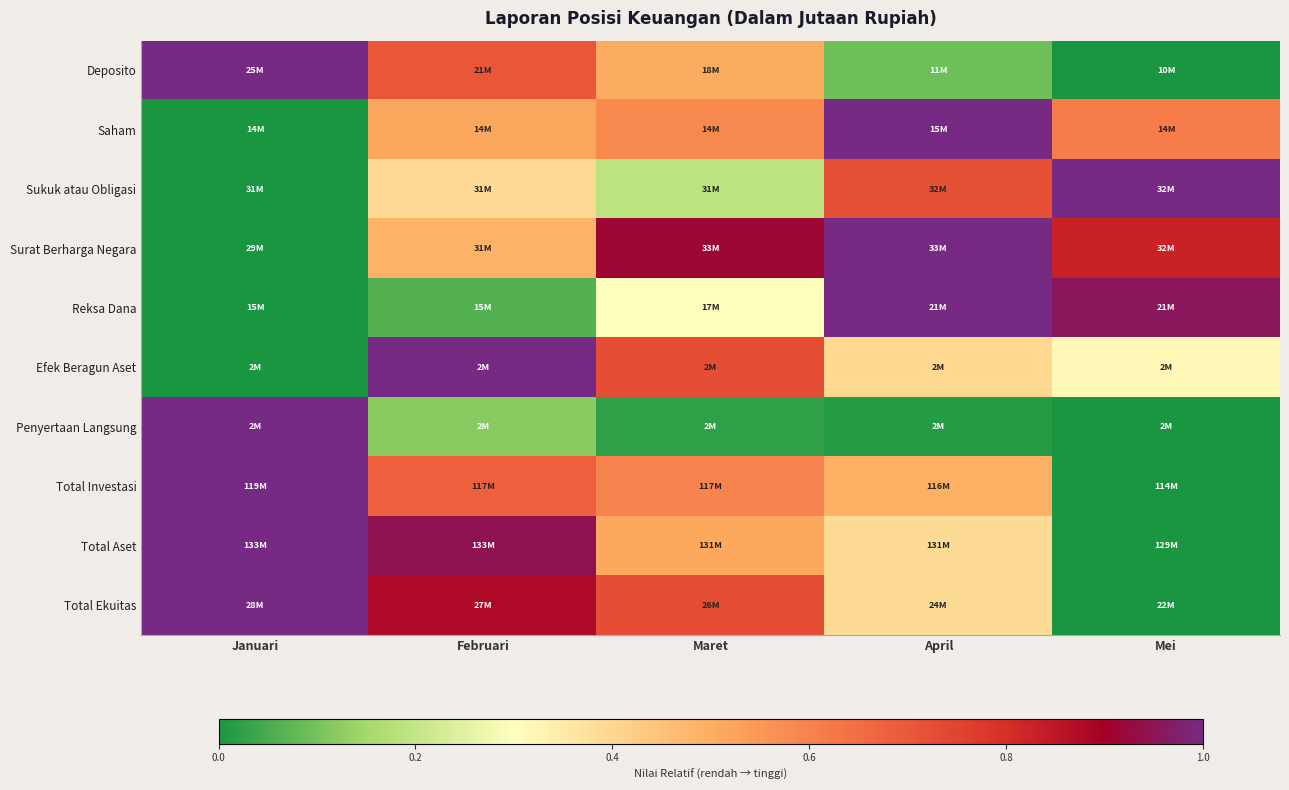

Which has a higher value, April or Maret?

Maret